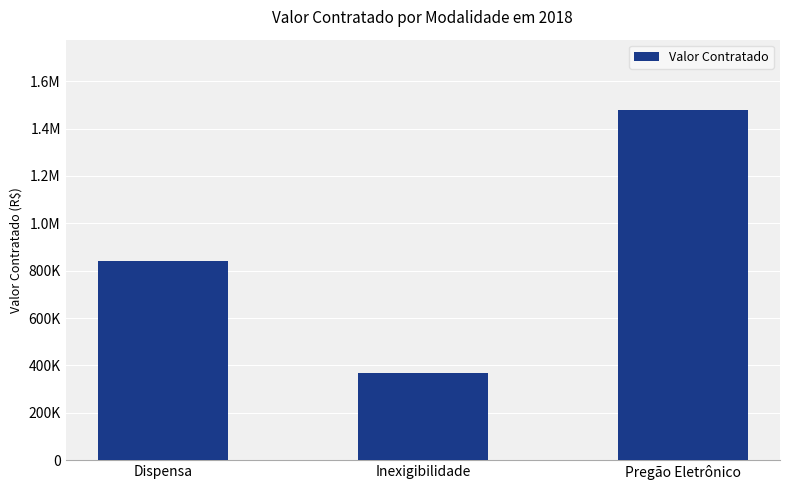

What is the minimum value shown in the chart?

369079.9